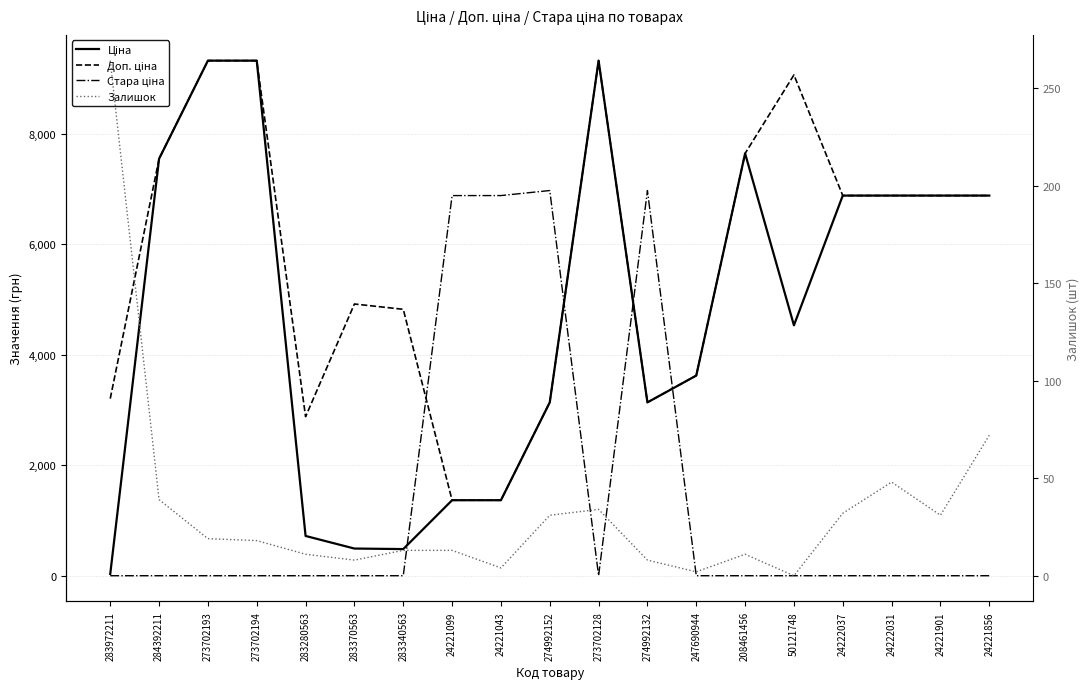

What are all the series names shown in the legend?

Ціна, Доп. ціна, Стара ціна, Залишок